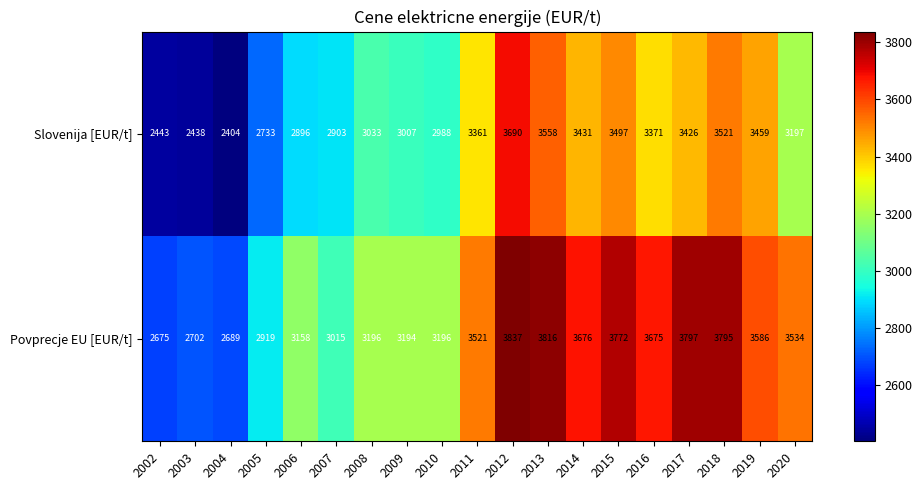

What is the sum of the Slovenija [EUR/t] values at 2012 and 2003?

6128